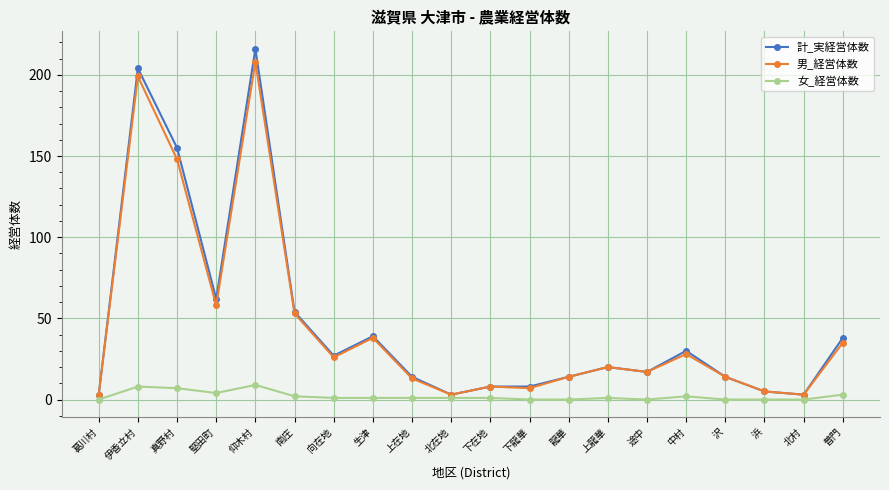

Is this an area chart (filled region under the line)?

No